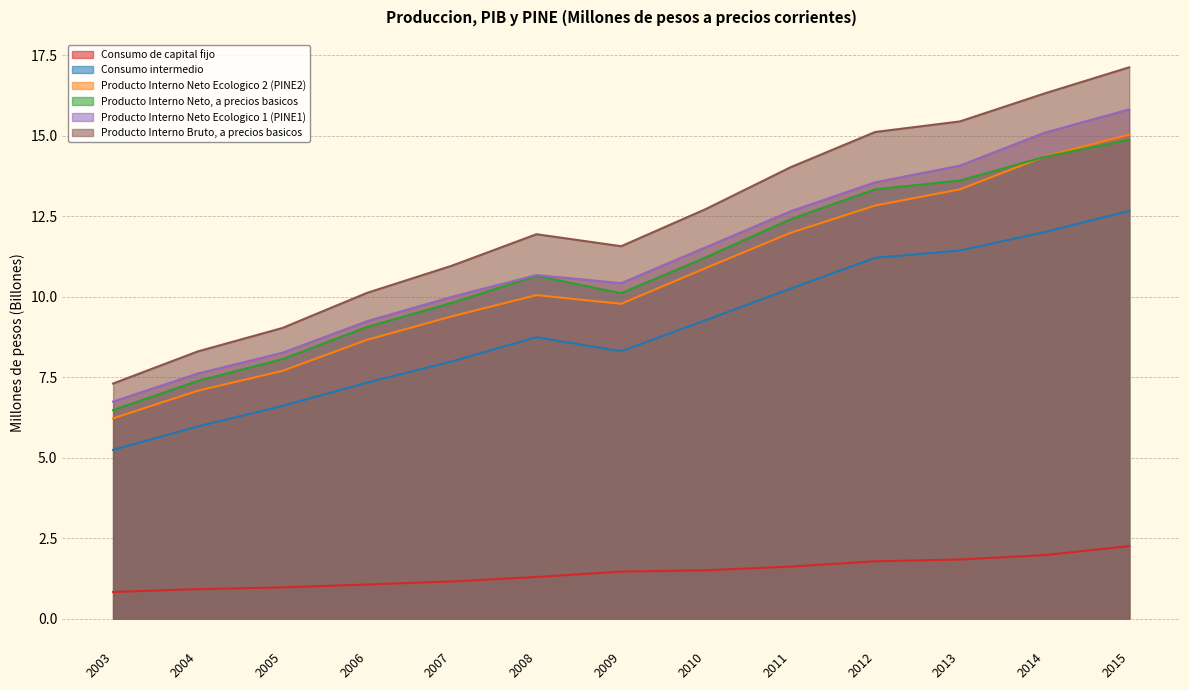

True or false: Producto Interno Bruto, a precios basicos and Producto Interno Neto Ecologico 2 (PINE2) intersect in this chart.

False